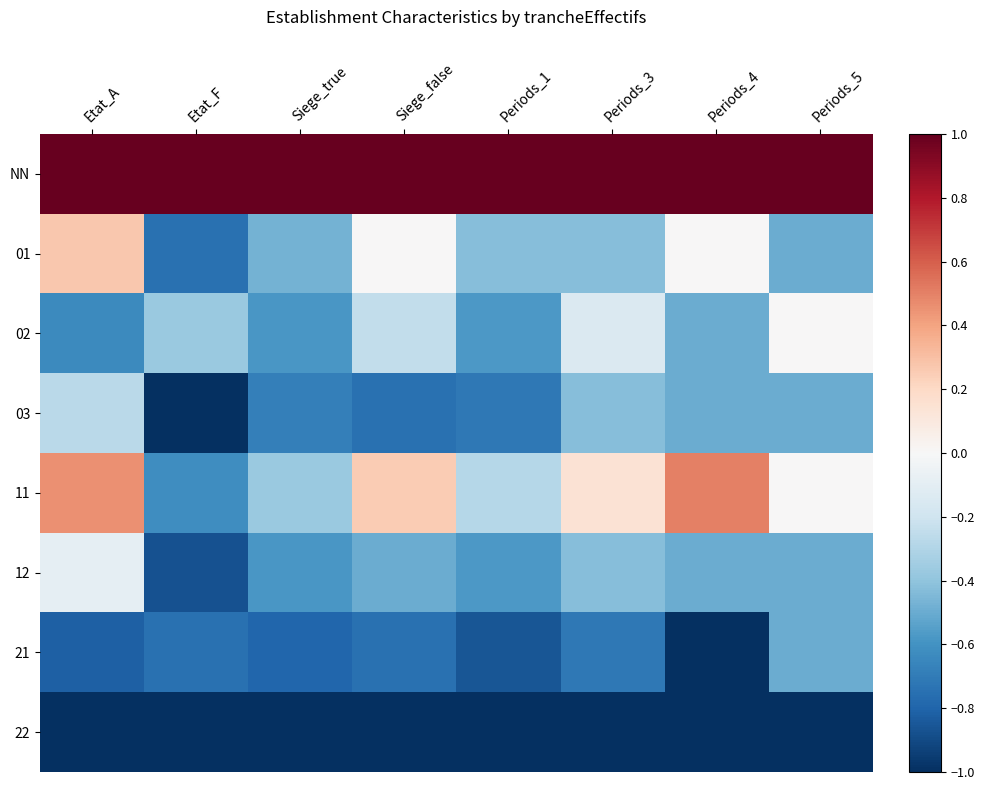

Which has a higher value, Periods_1 or Siege_false?

Periods_1